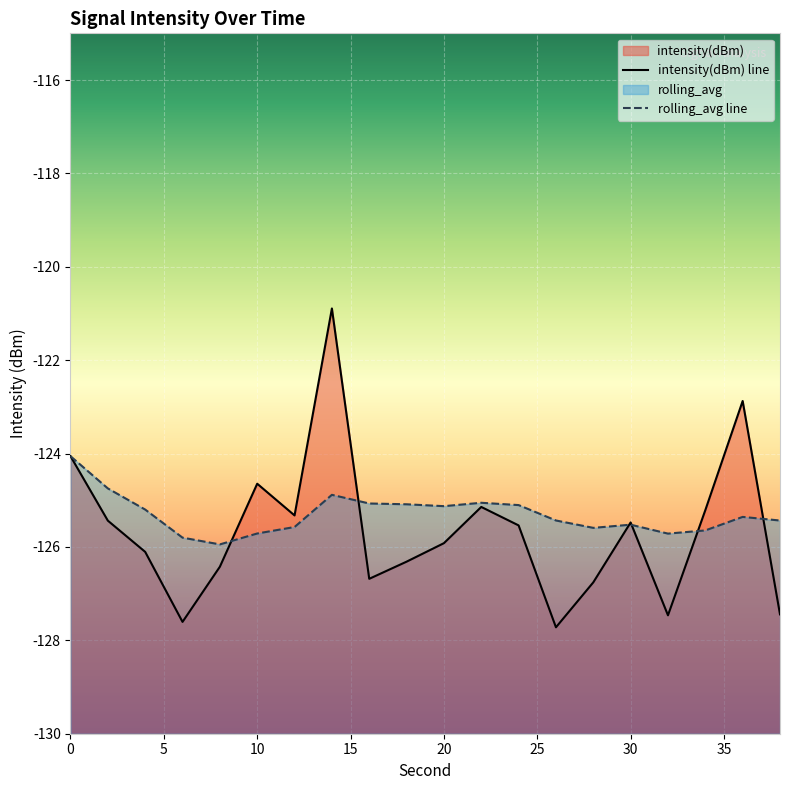

What is the sum of all rolling_avg values?

-2506.1